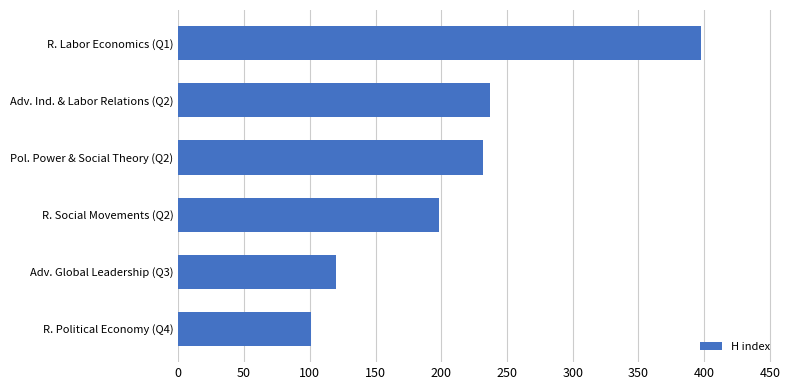

What is the difference between the maximum and second lowest values?

278